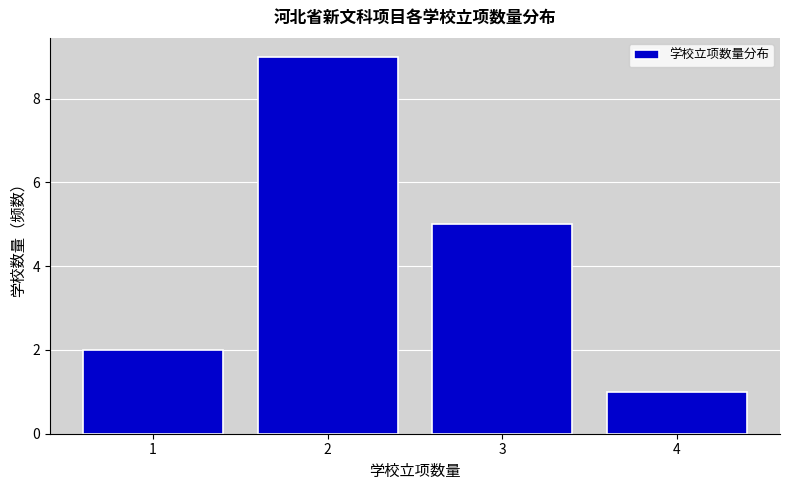

Reading left to right, what are all the values shown in this chart?

2	9	5	1